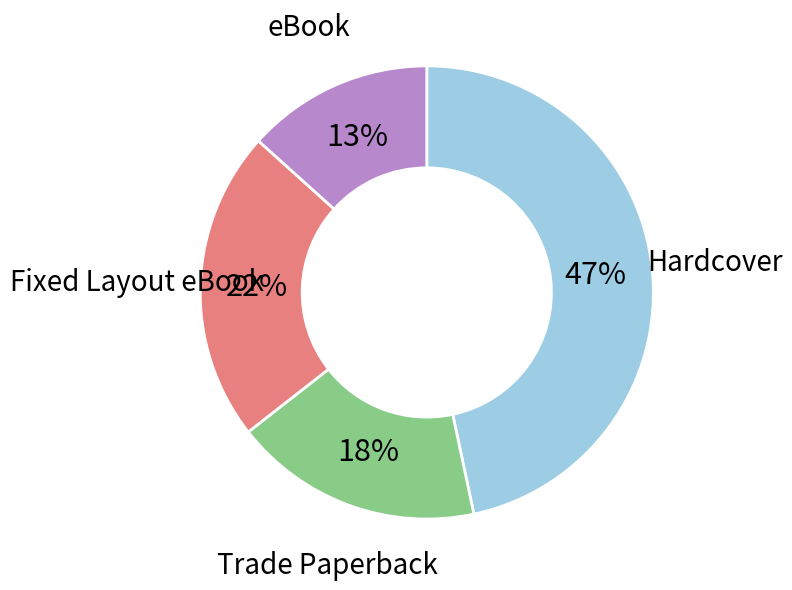

To the nearest percent, what is the average slice percentage?

25%